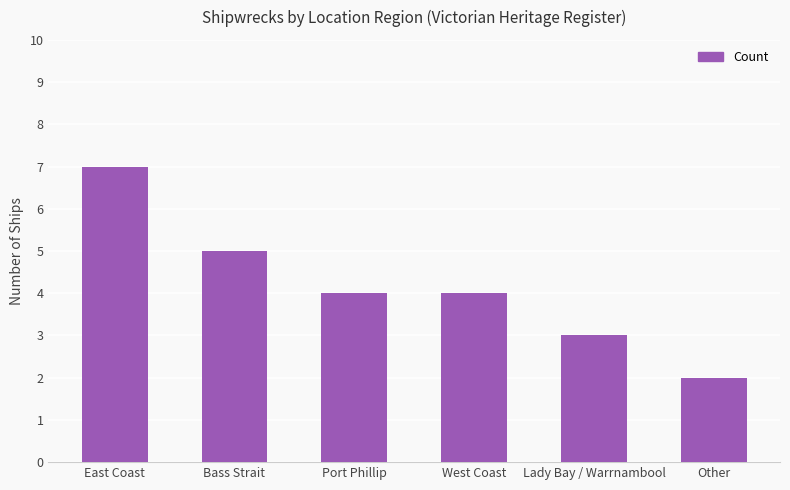

What is the value of the 1st bar from the left?

7